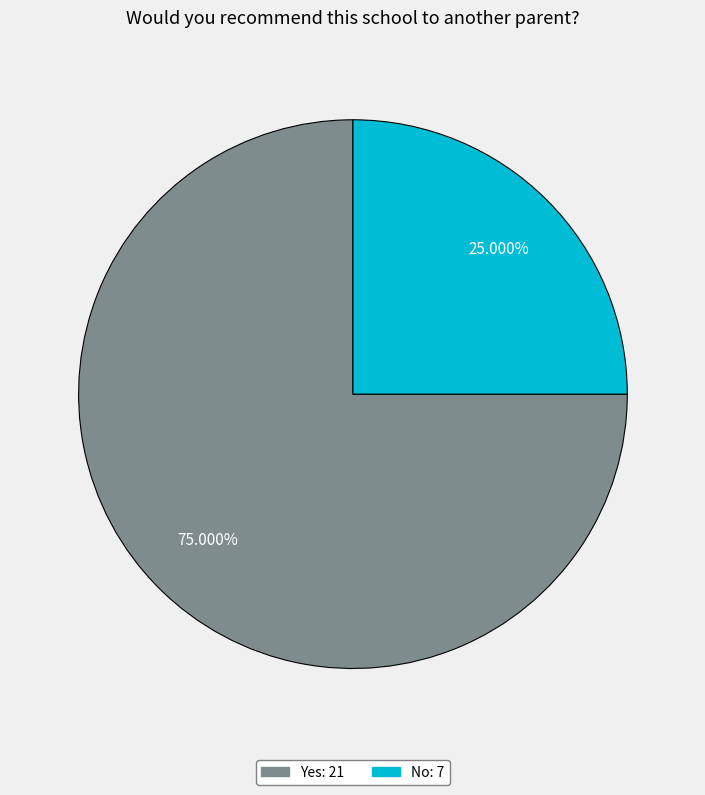

What is the total percentage of No and Yes?

100.0%